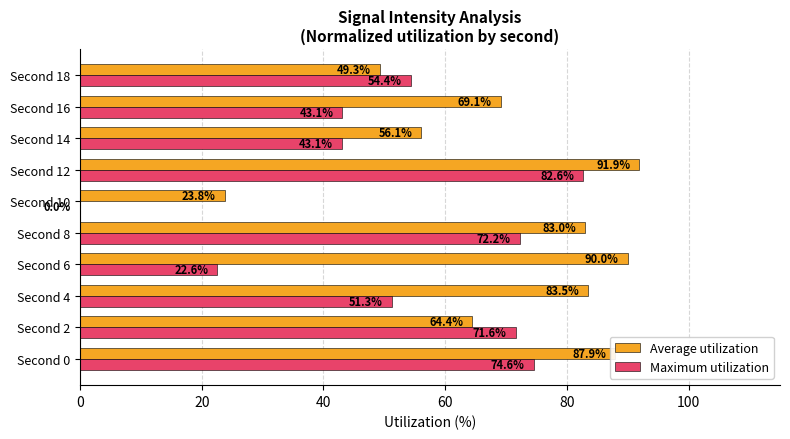

What is the average value of the Average utilization series?

69.9